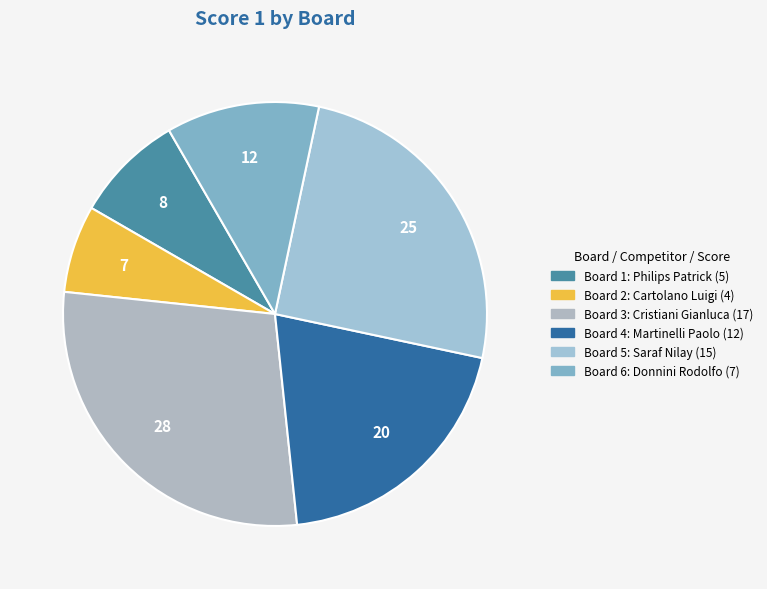

How many slices are in this pie chart?

6